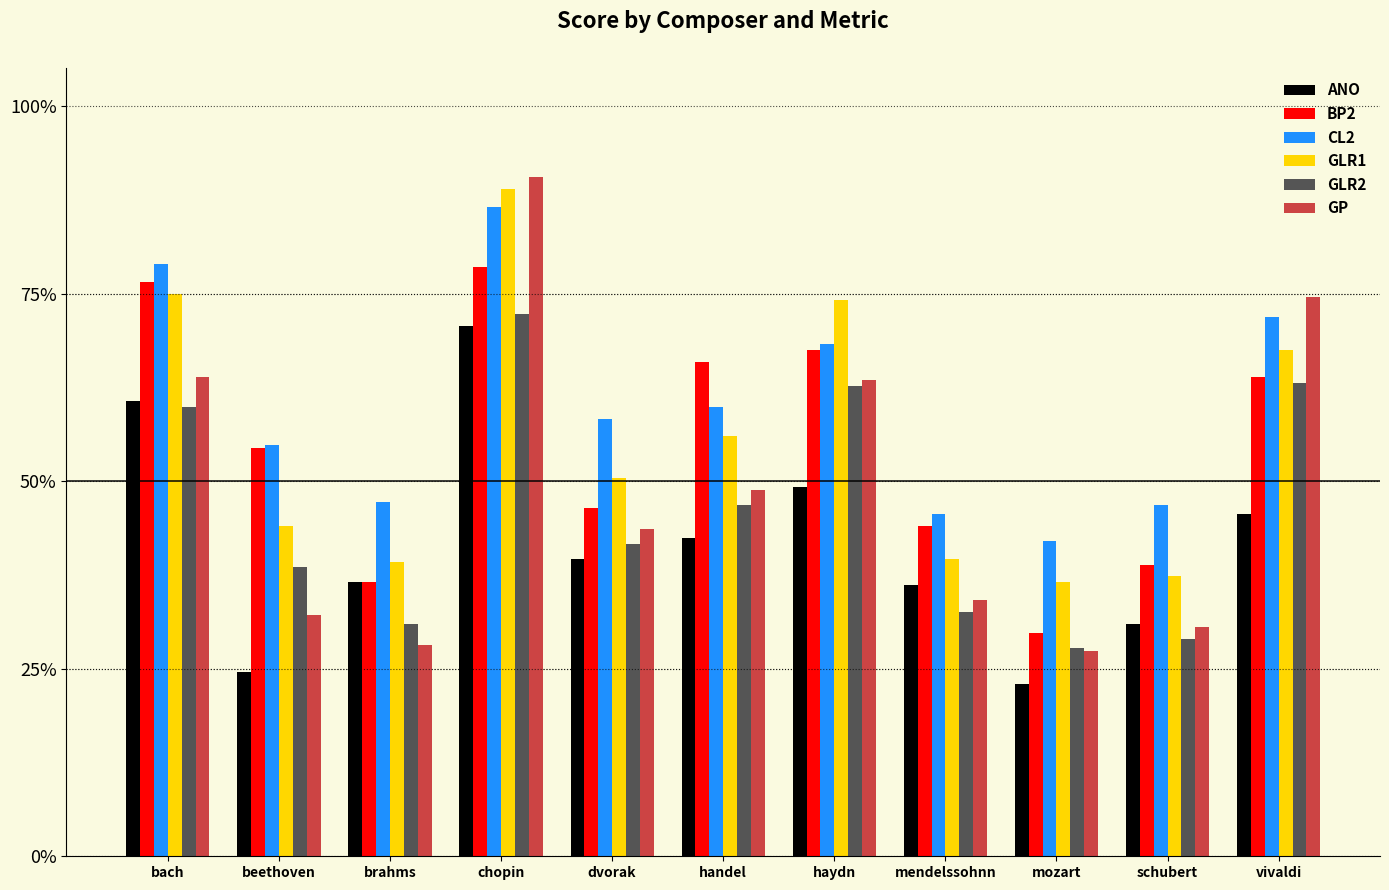

Is it true that ANO equals 0.7 at vivaldi?

False